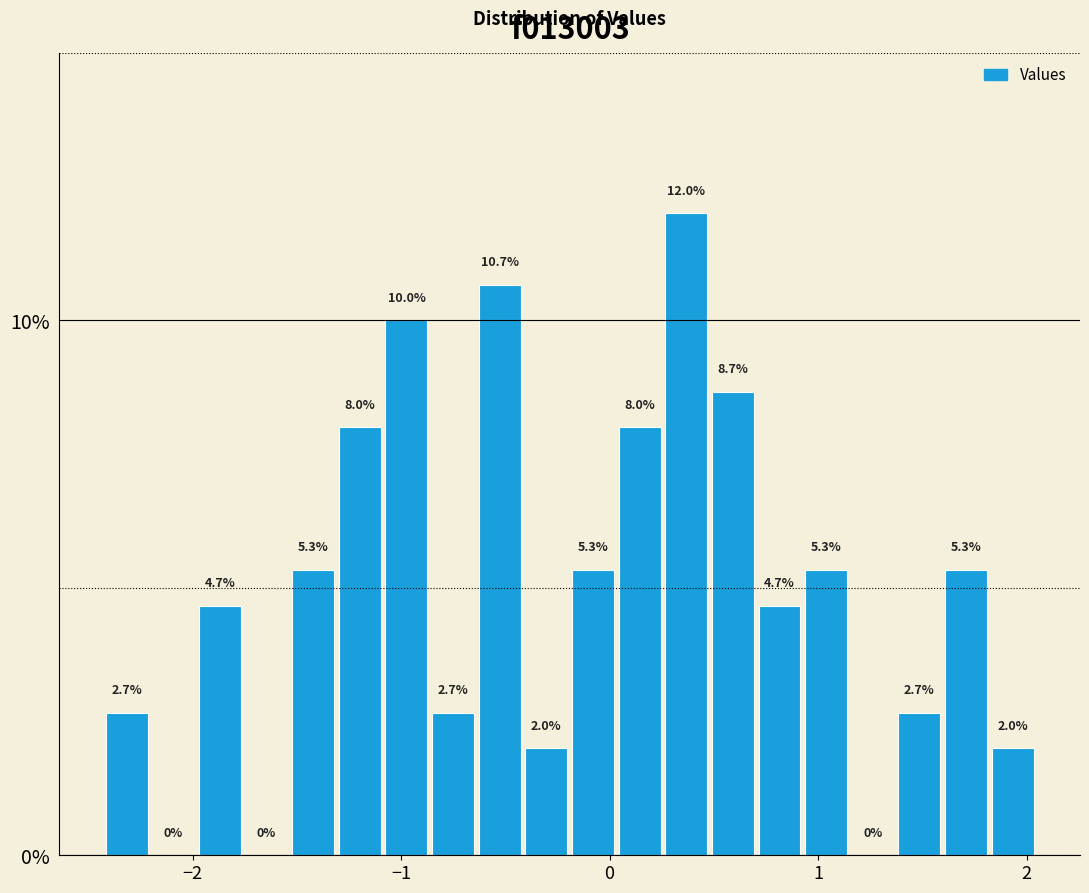

Around what value on the x-axis is the tallest bar? Give the approximate position of its centre, as read against the axis.

0.4